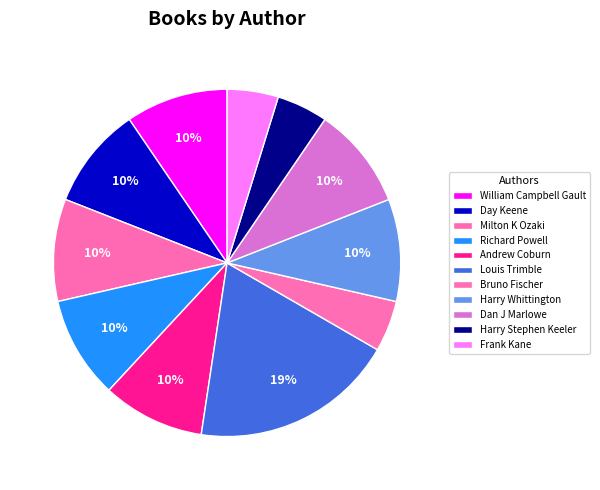

How many slices are in this pie chart?

11